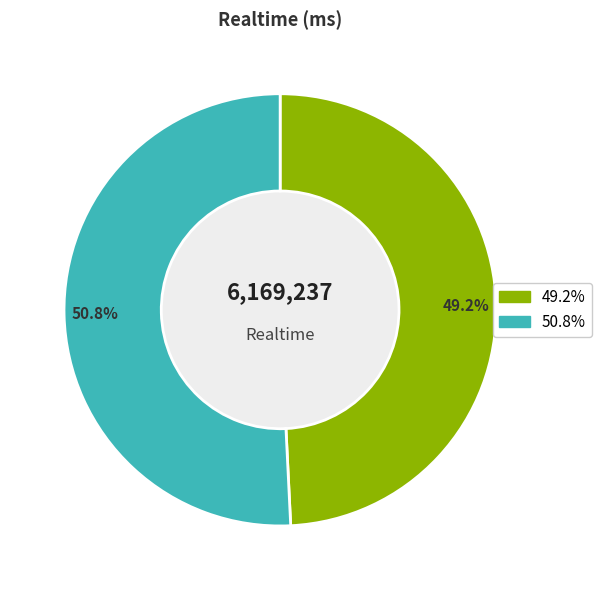

Which category accounts for the majority?

50.8%